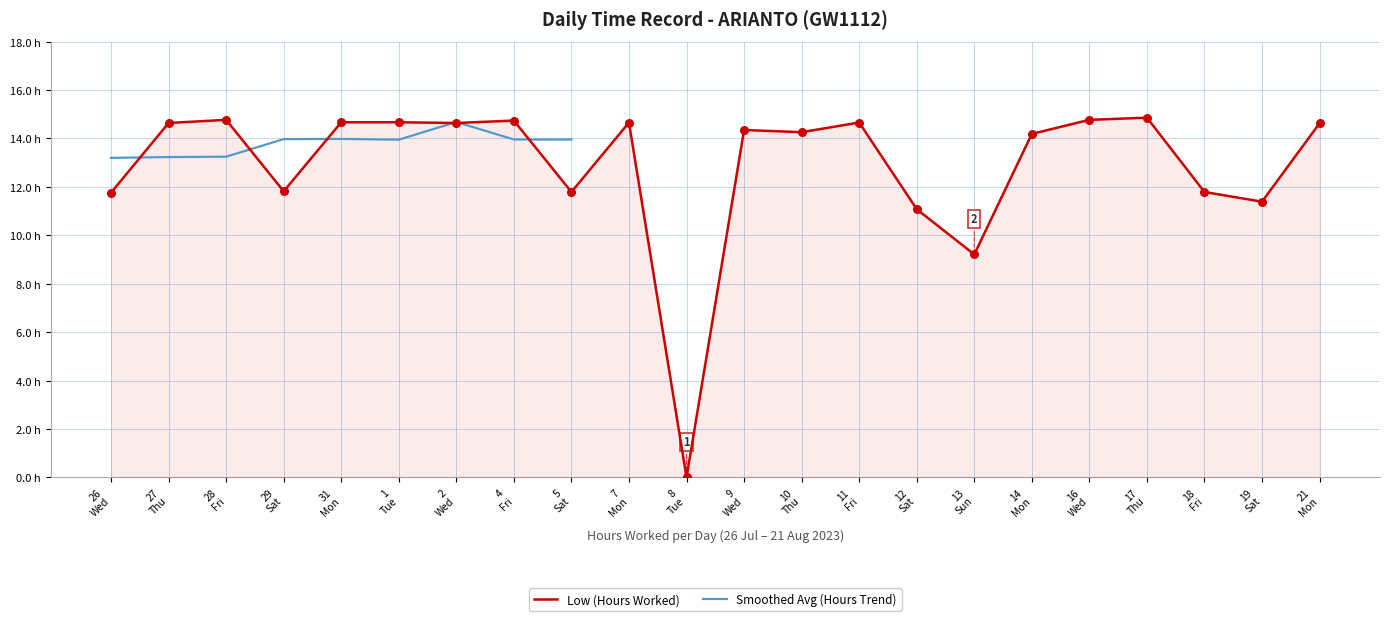

At which category is the sum across all series the highest?

2
Wed